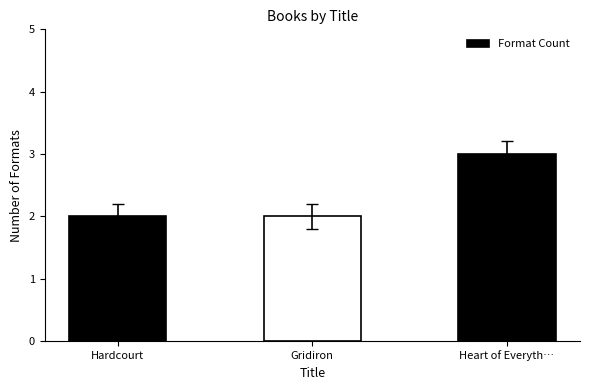

What is the minimum value shown in the chart?

2